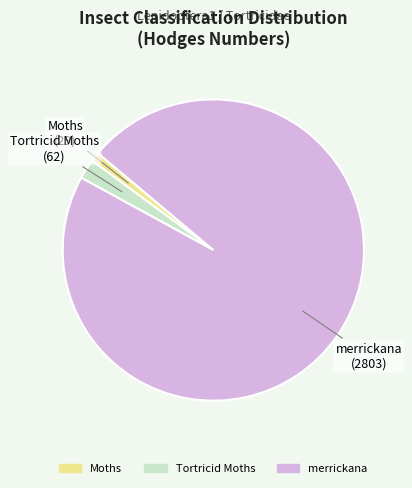

Which category accounts for the majority?

merrickana